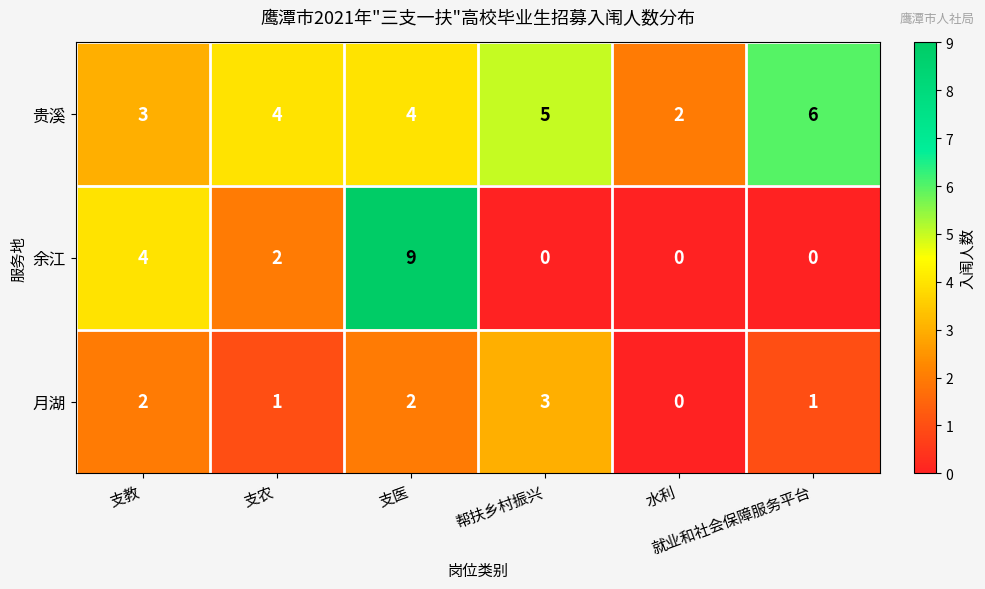

Count the number of data series in this chart.

3